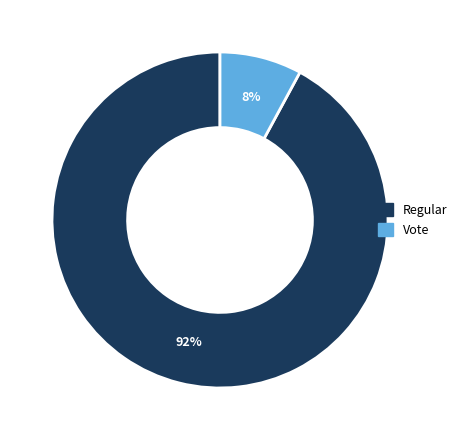

Is it true that Regular is 92% of the pie?

True